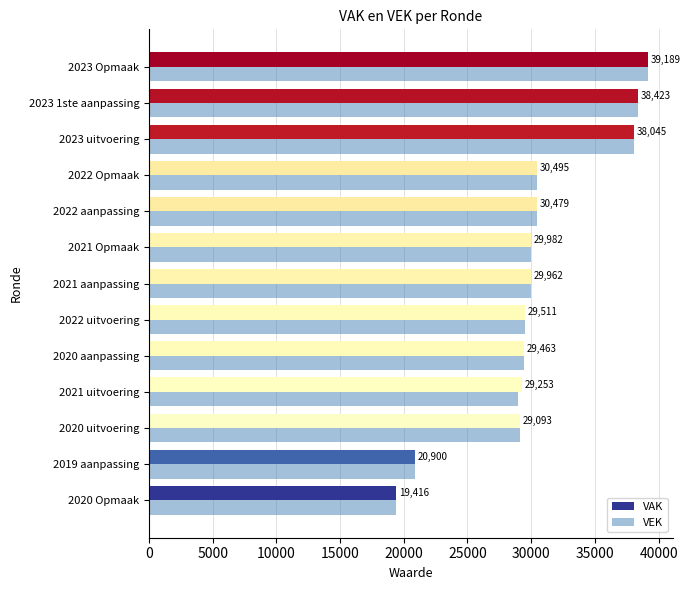

The value of VEK at 2023 uitvoering is 54813. True or false?

False